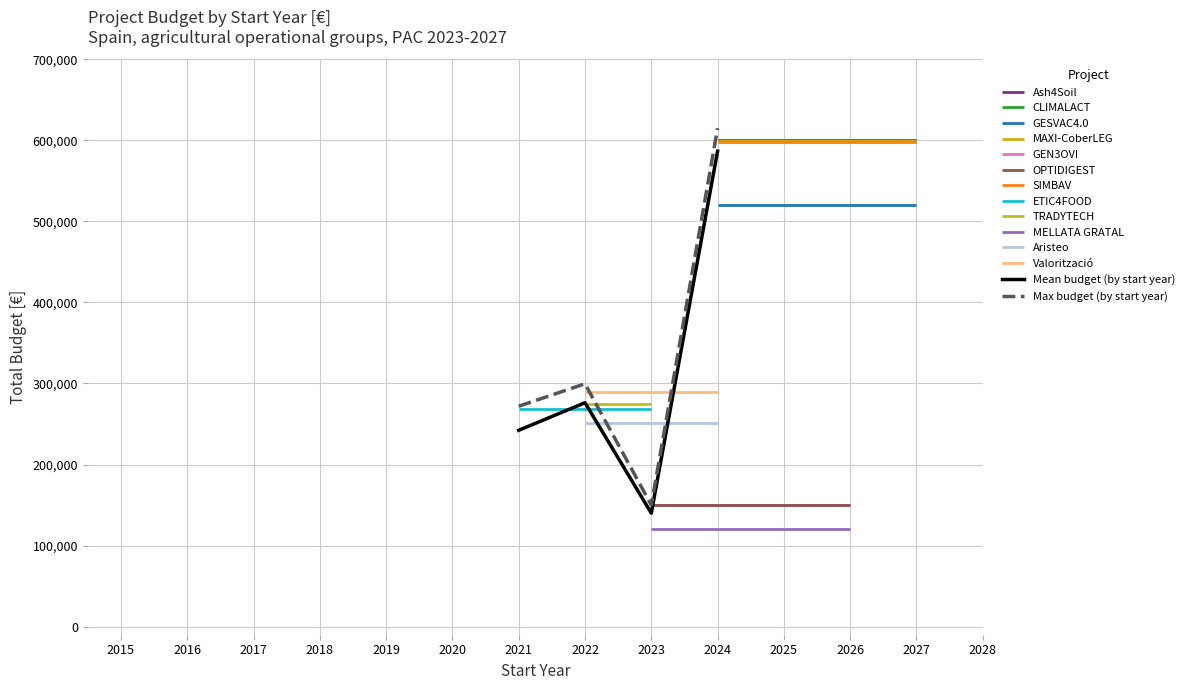

True or false: Fundació Biodiversitat and PAC 2023-2027 (Autonómico) intersect in this chart.

False